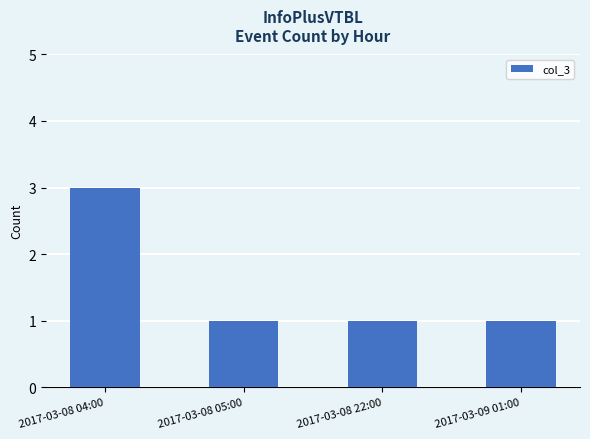

Is it true that the value at 2017-03-09 01:00 is 0?

False